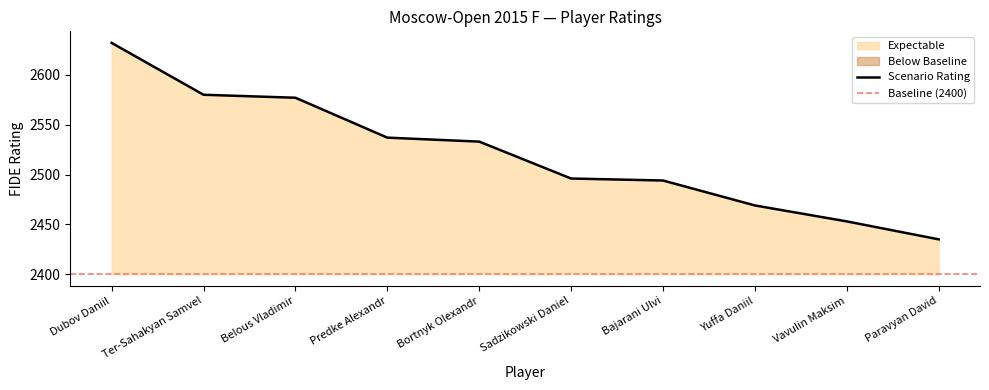

Is it true that the value at Bortnyk Olexandr is 2533?

True